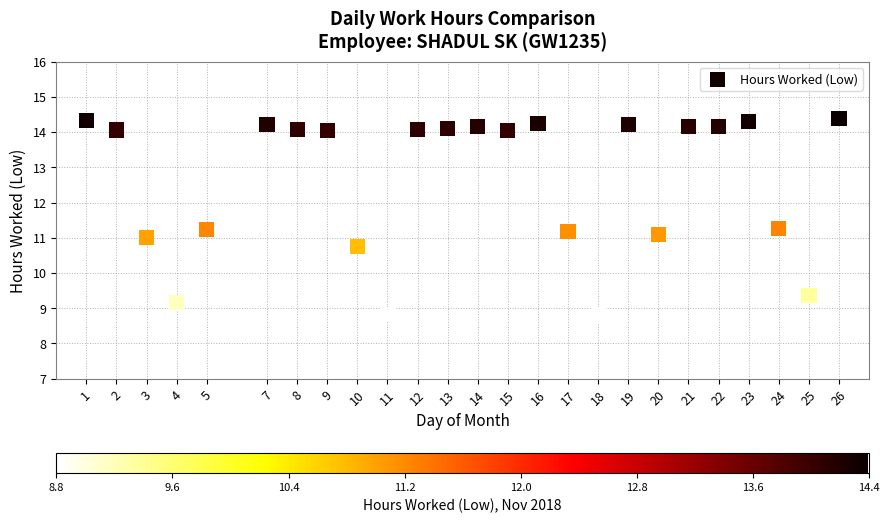

What is the range of Y values (max minus min)?

5.6